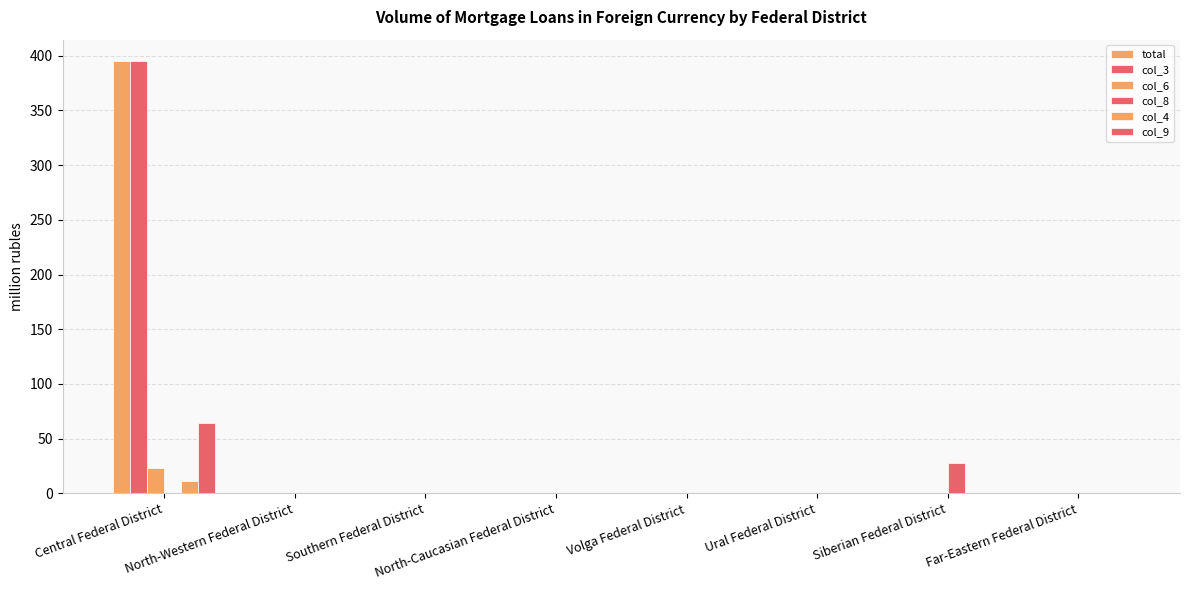

Does the chart contain stacked bars?

No